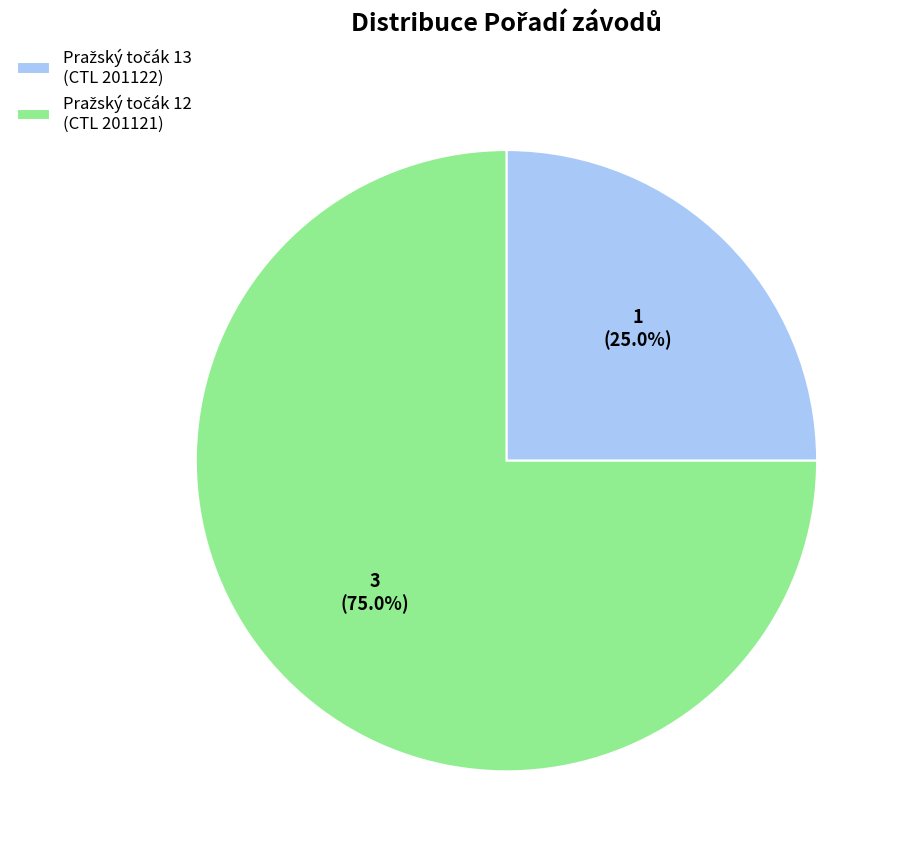

Does any single category account for the majority?

Yes